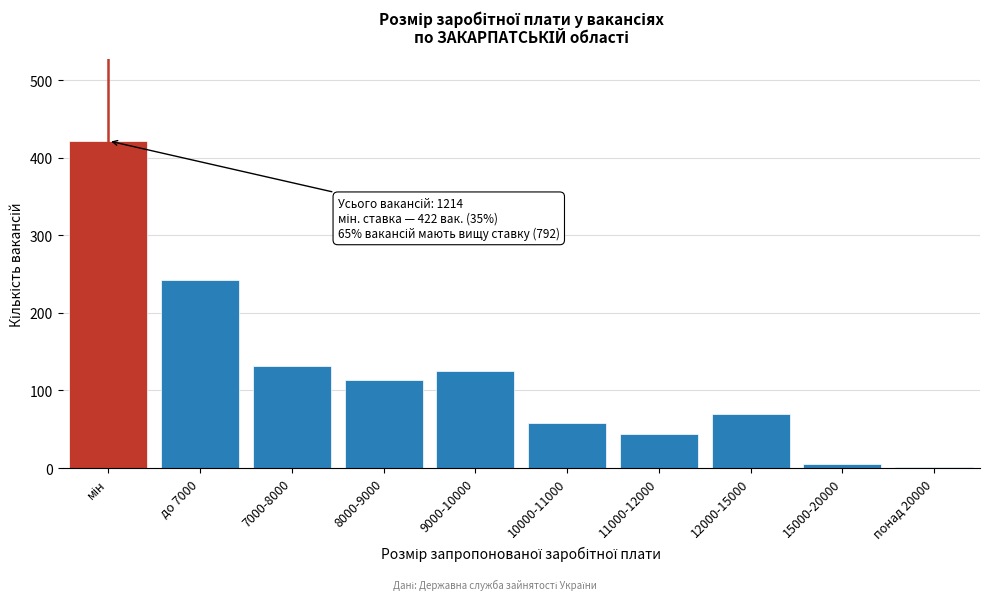

The chart shows a value of 71 at 9000-10000. True or false?

False